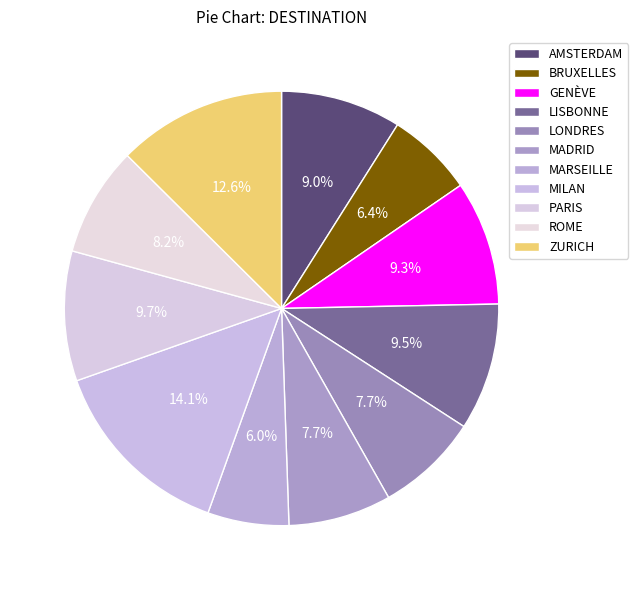

Count the number of slices in the pie.

11